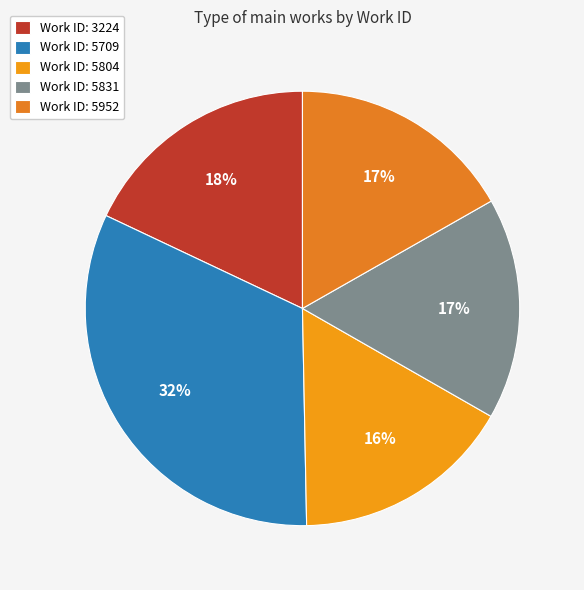

Count the number of slices in the pie.

5